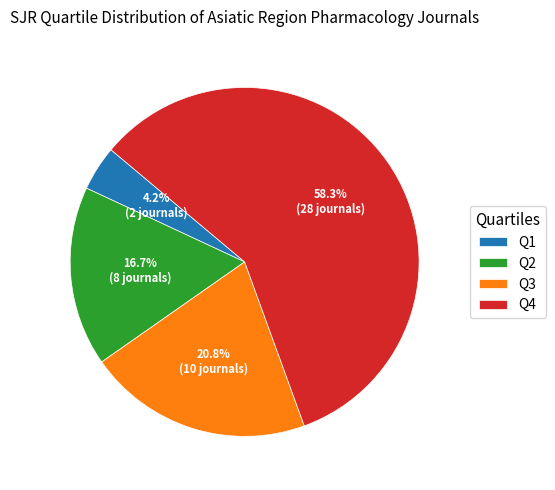

To the nearest percent, what is the difference between the largest and smallest slice percentages?

54%